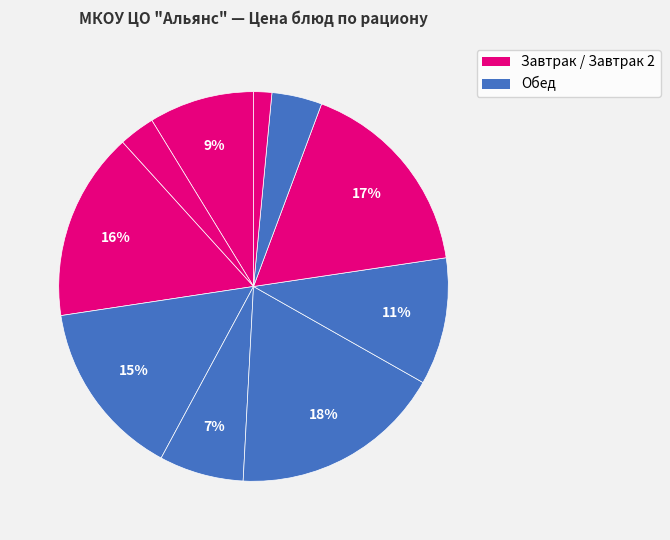

Count the number of slices in the pie.

10